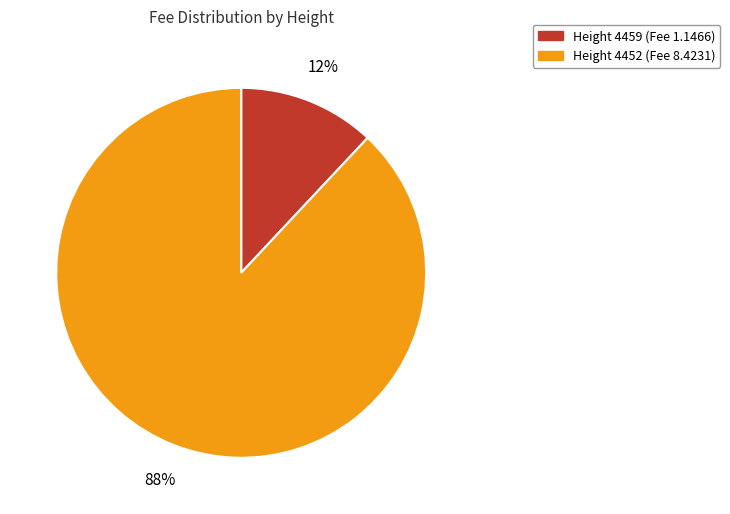

To the nearest percent, what is the difference between the largest and smallest slice percentages?

76%